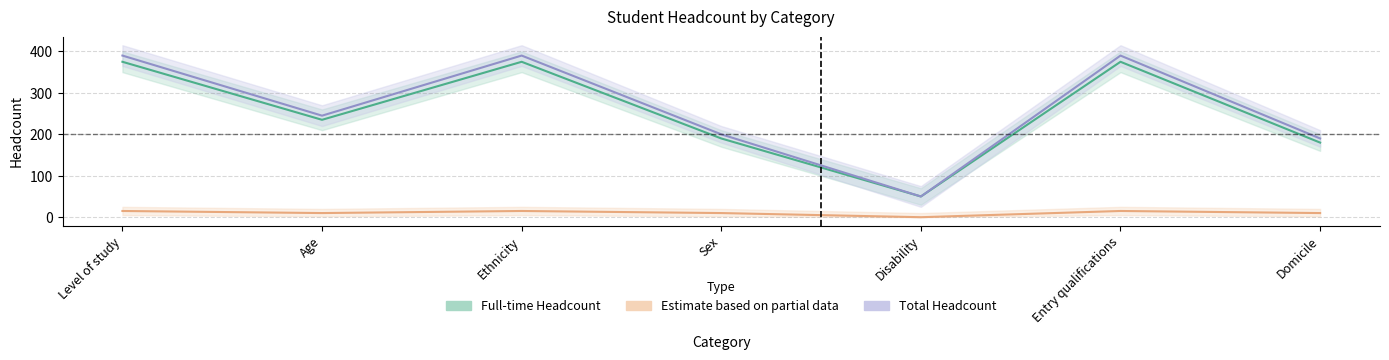

At which label is Full-time Headcount closest to 212?

Sex